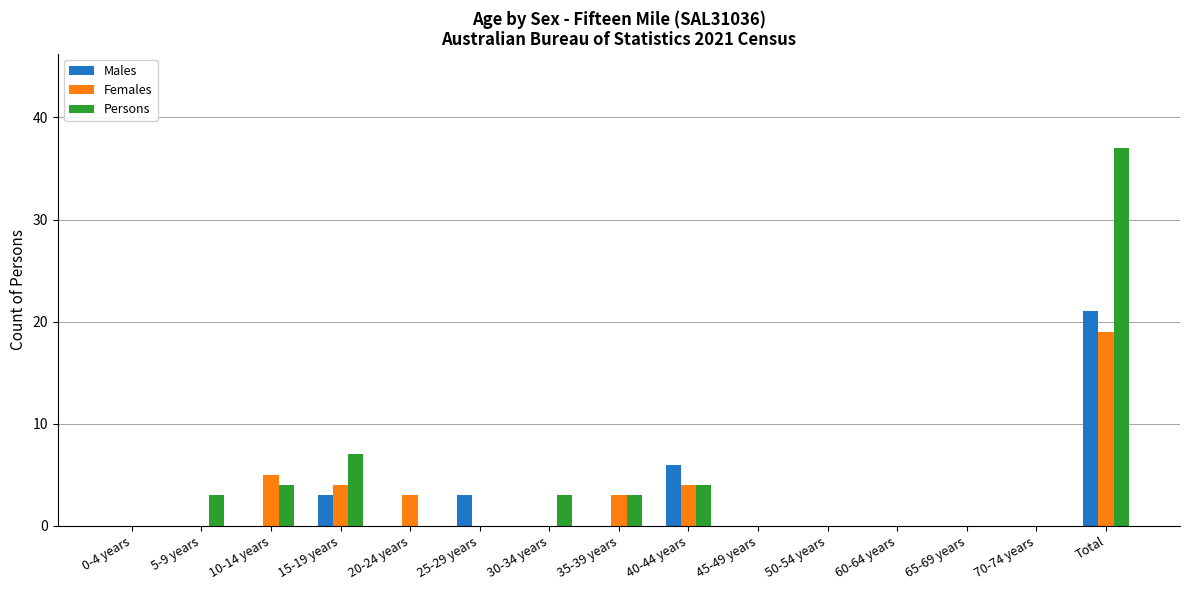

Between 45-49 years and Total, which series saw the biggest shift?

Persons